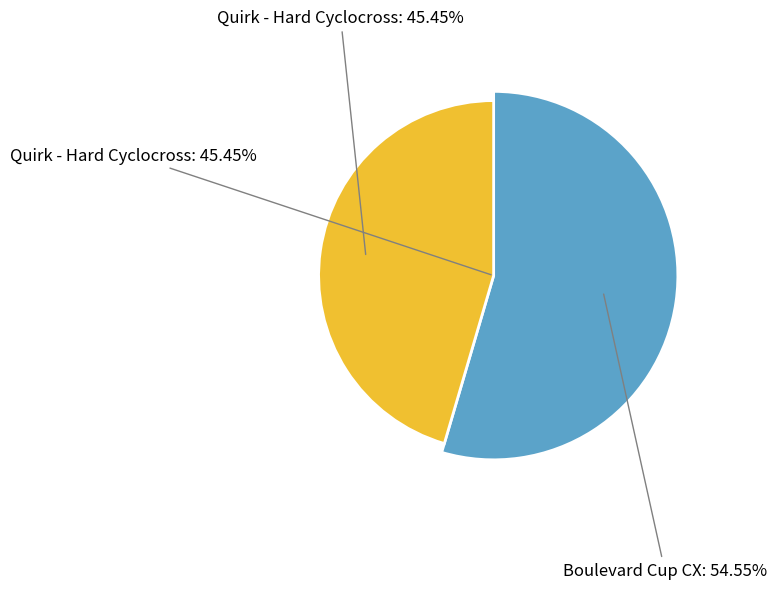

To the nearest percent, what is the difference between the Boulevard Cup CX and Quirk - Hard Cyclocross slice percentages?

9%